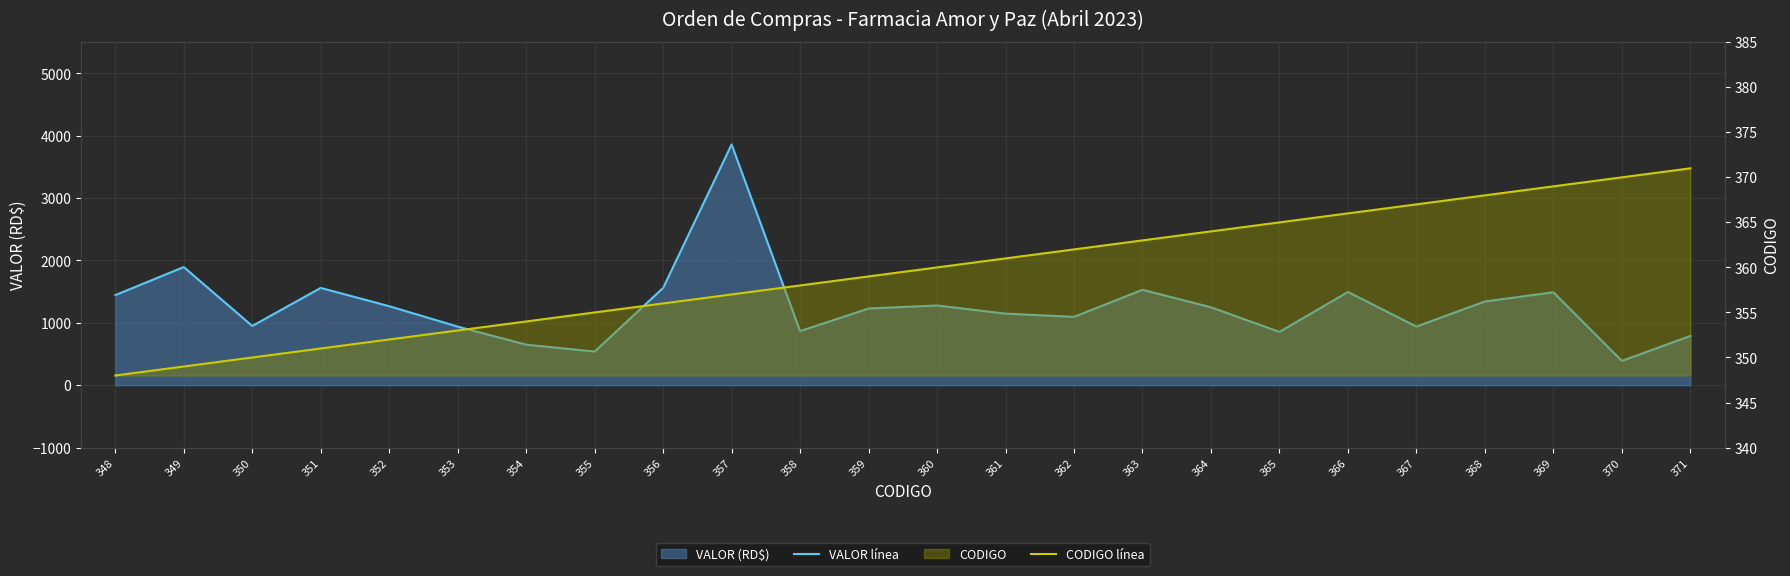

The value of VALOR línea at 358 is 867.0. True or false?

True